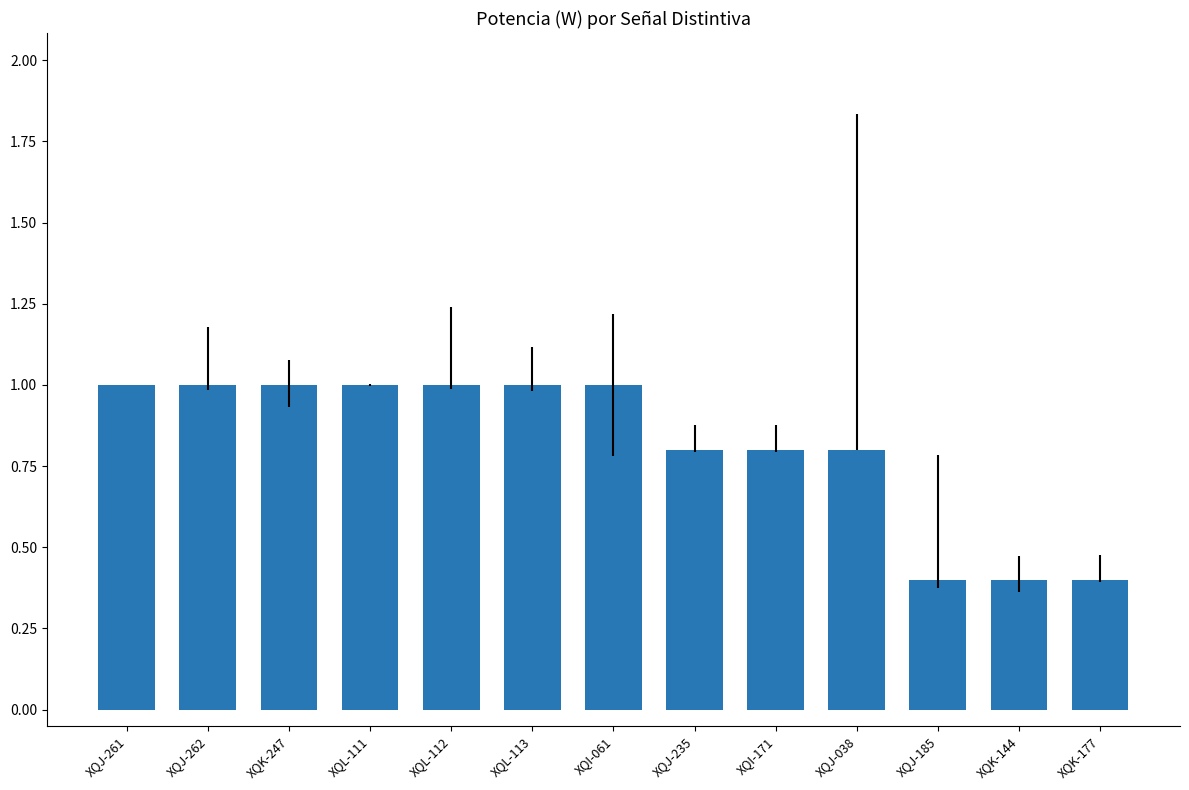

What is the maximum value shown in the chart?

1.0